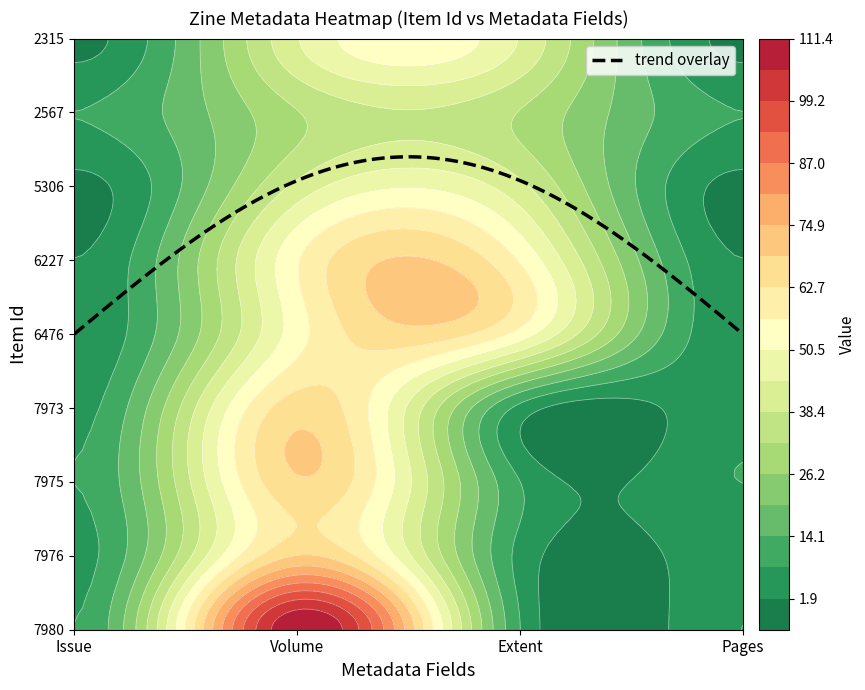

How many values in the 2567 series are below 32?

2